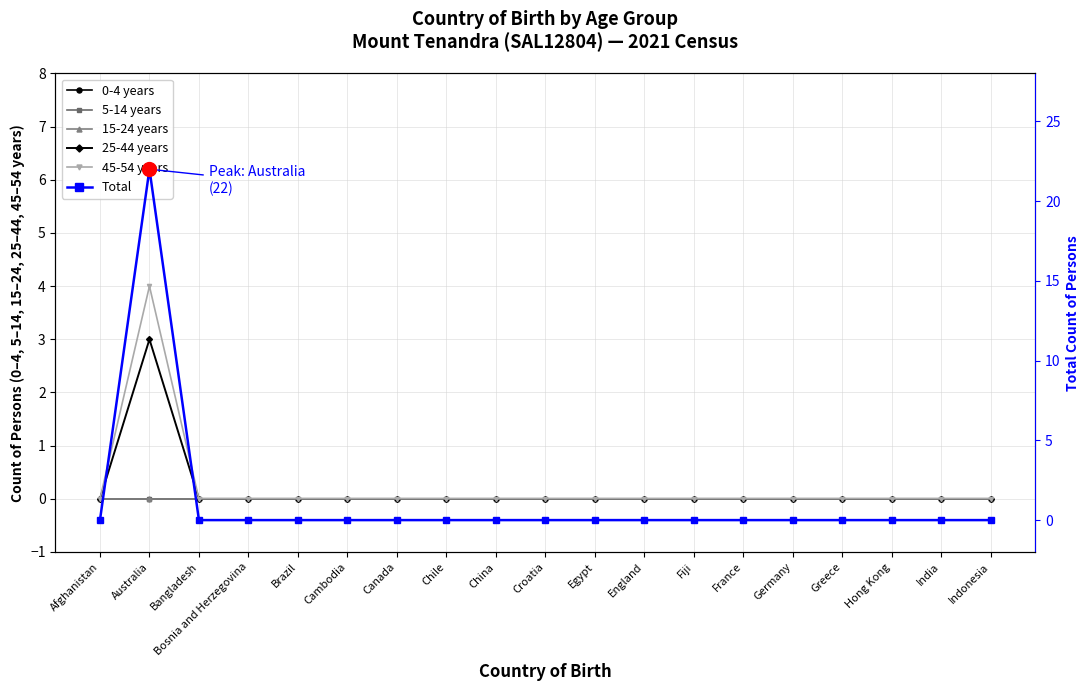

True or false: 15-24 years and 25-44 years cross at least once.

False